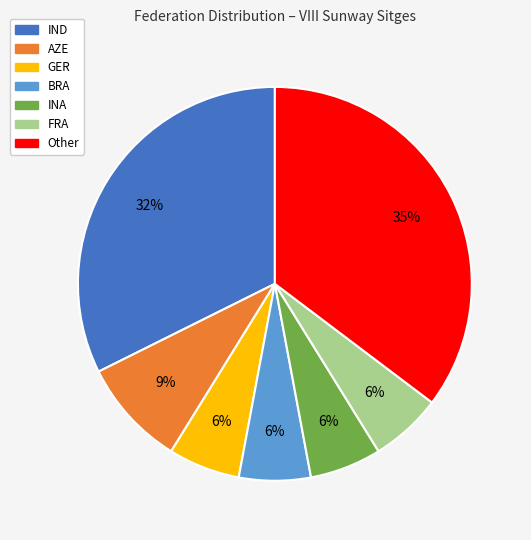

Is there any slice that represents more than half of the pie?

No